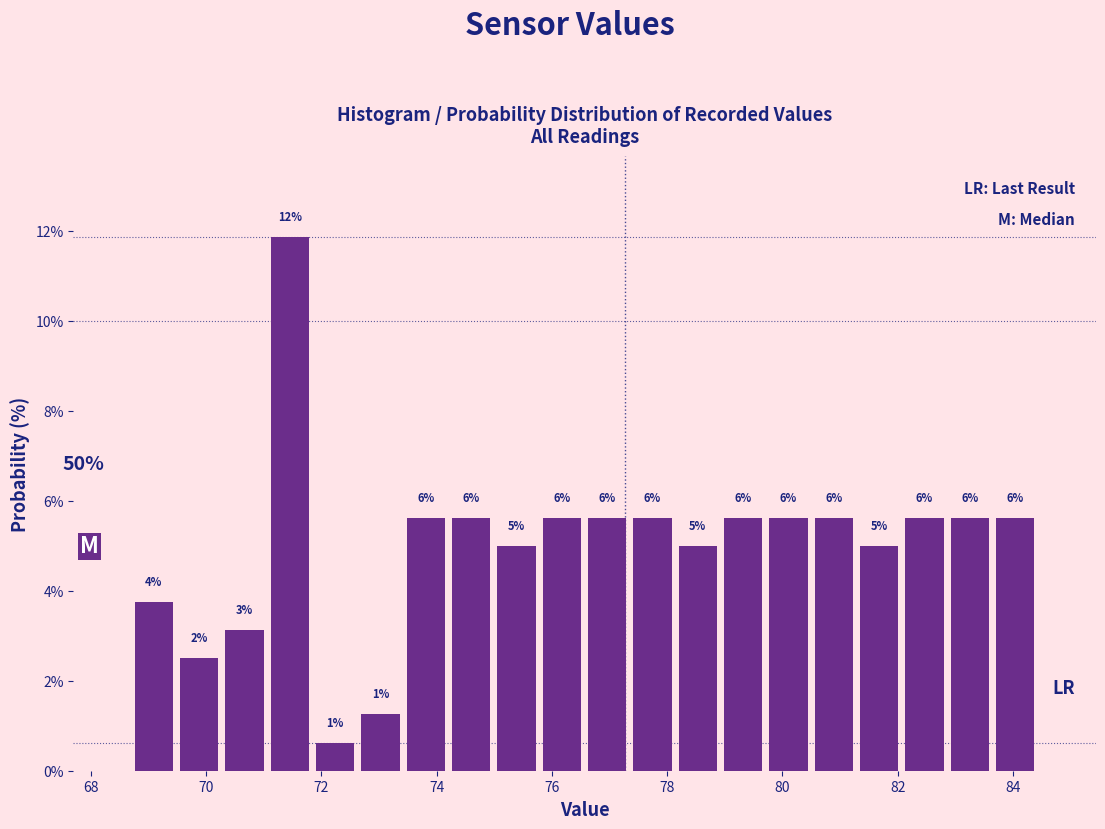

Read against the x-axis, roughly where is the centre of the tallest bar?

71.4